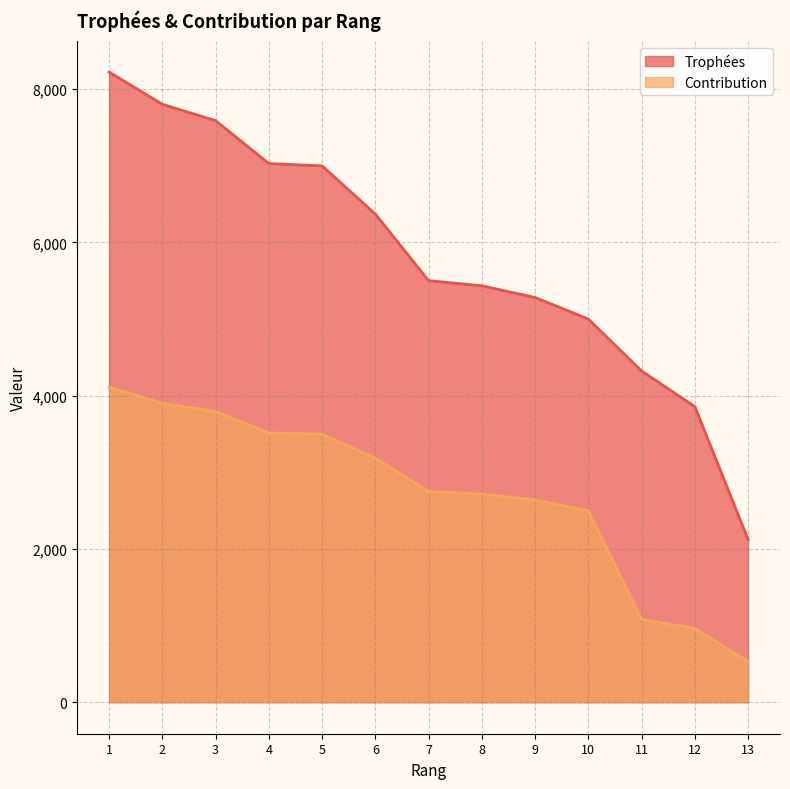

True or false: Contribution and Trophées cross at least once.

False